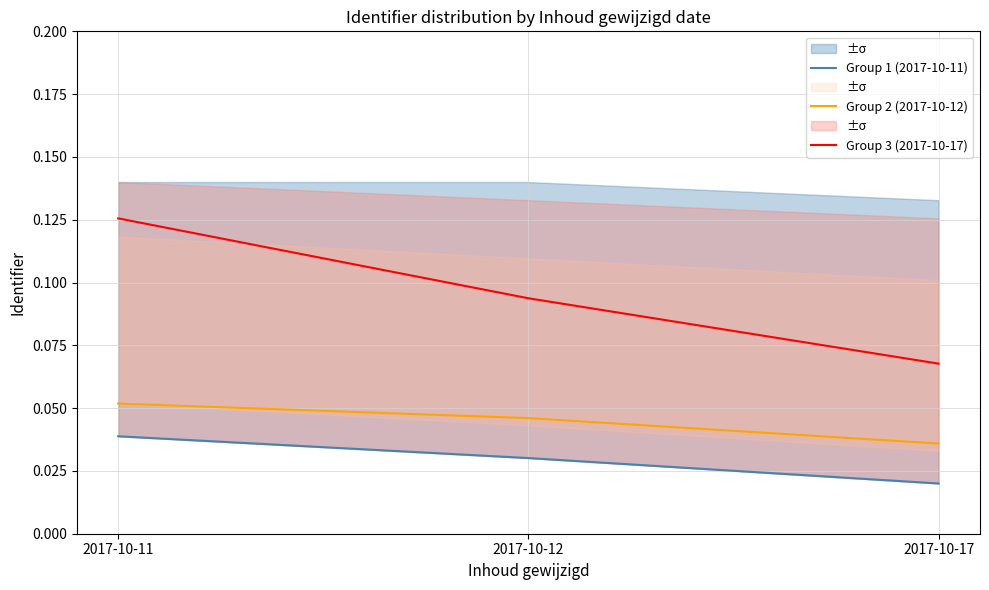

Reading left to right, transcribe all the data shown in this chart.

Group 1 (2017-10-11): 0.0	0.0	0.0
Group 2 (2017-10-12): 0.1	0.0	0.0
Group 3 (2017-10-17): 0.1	0.1	0.1